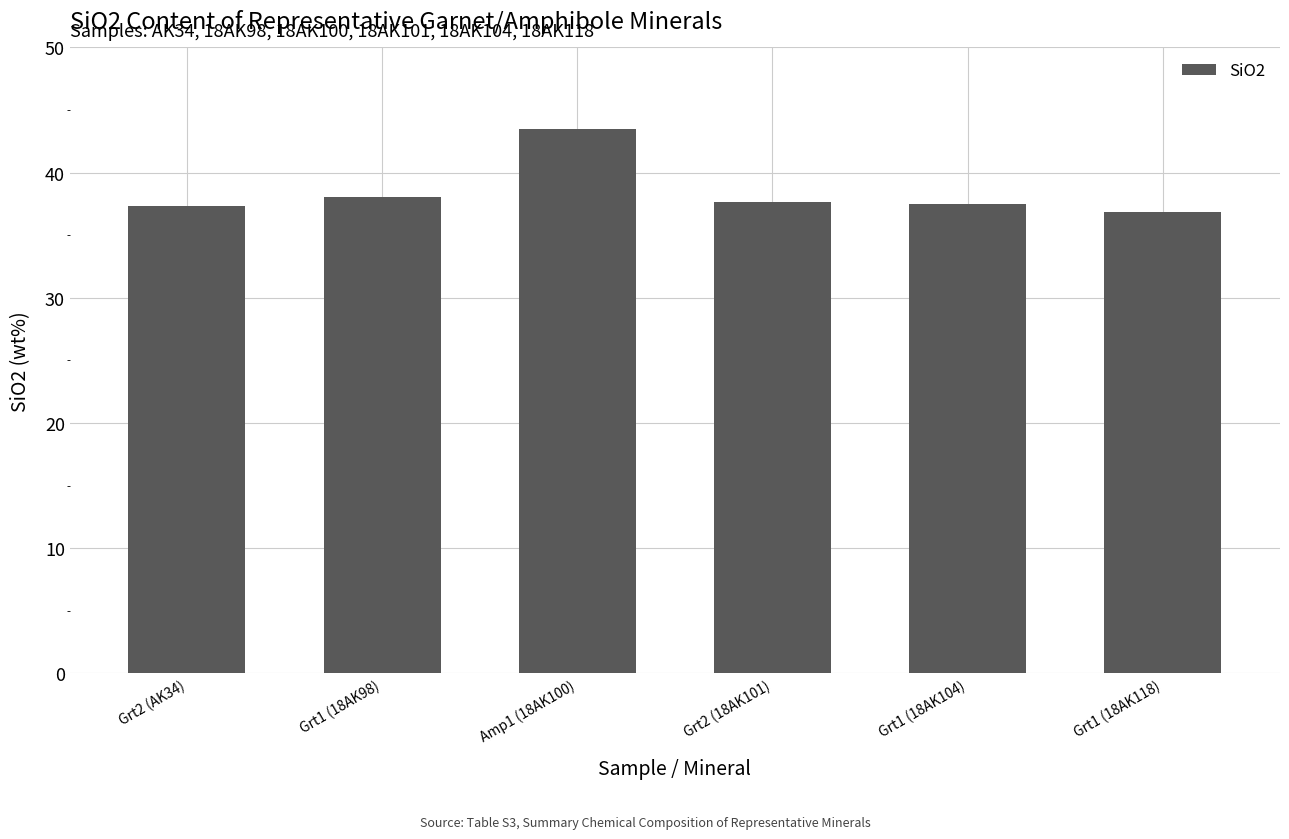

The value at Grt1 (18AK98) is 38.1. True or false?

True